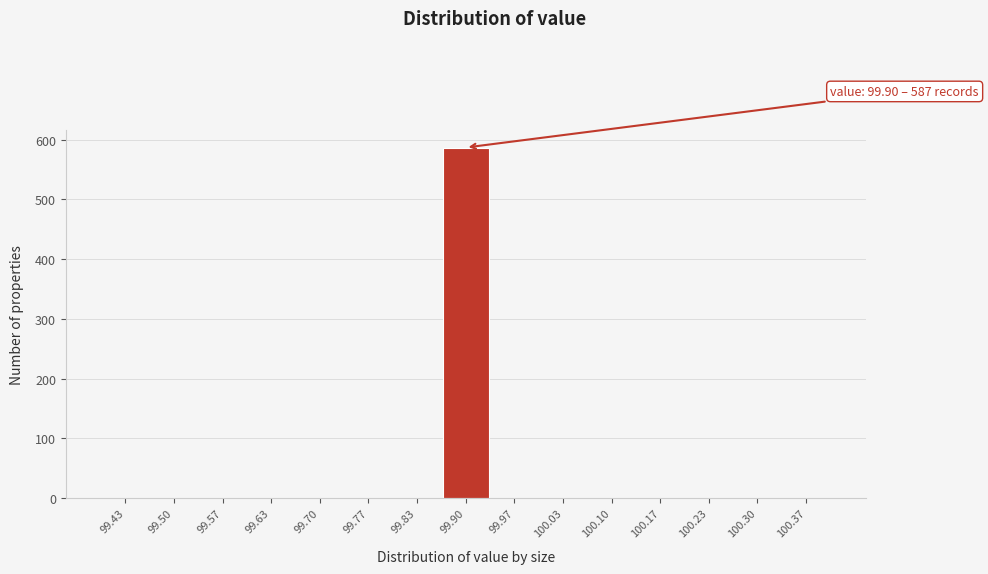

Over which range of the x-axis is the bar tallest?

99.87 to 99.93